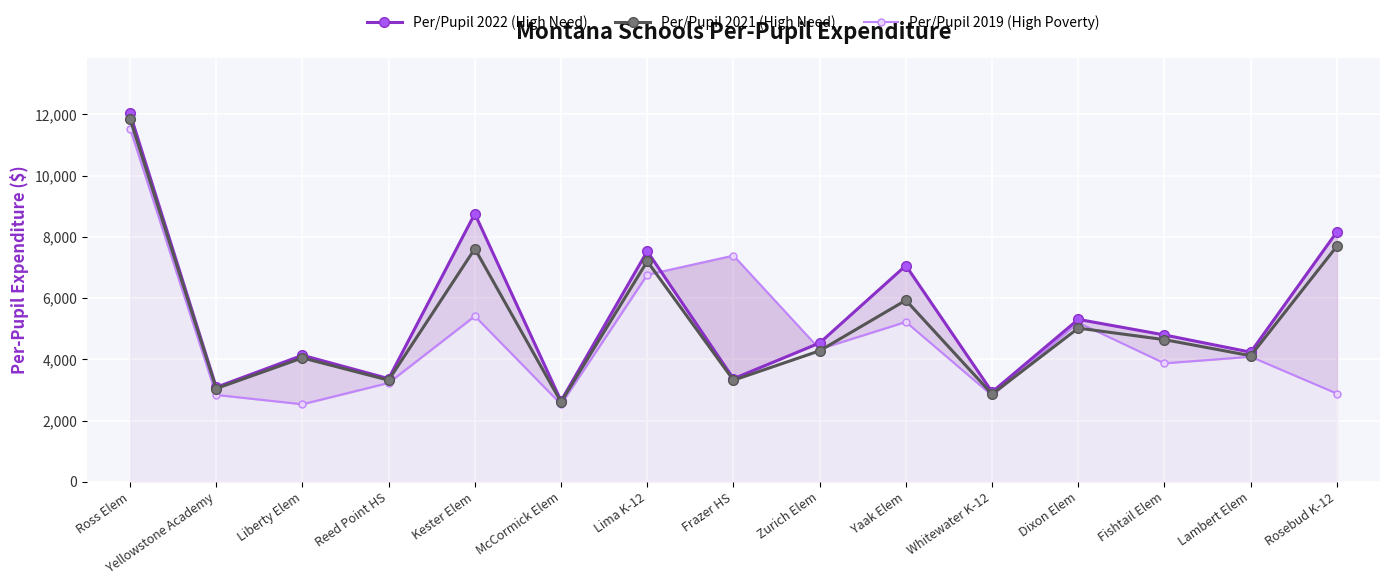

Where is the first local maximum for Per/Pupil 2021 (High Need)?

Liberty Elem